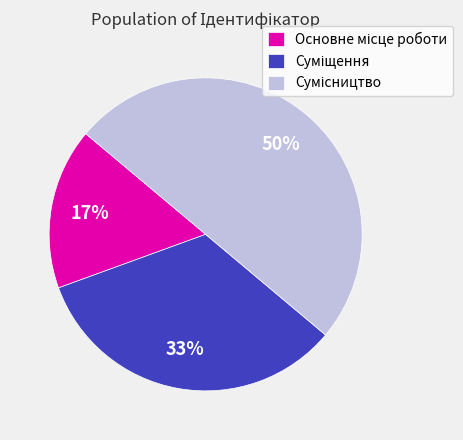

To the nearest percent, what is the average slice percentage?

33%